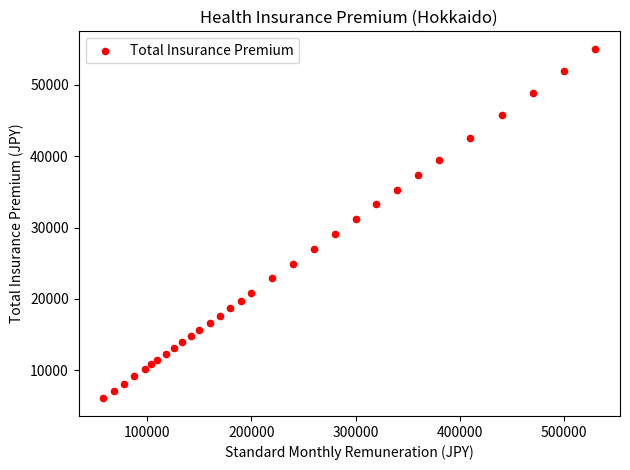

What Y value in the scatter plot is closest to 30546?

31170.0